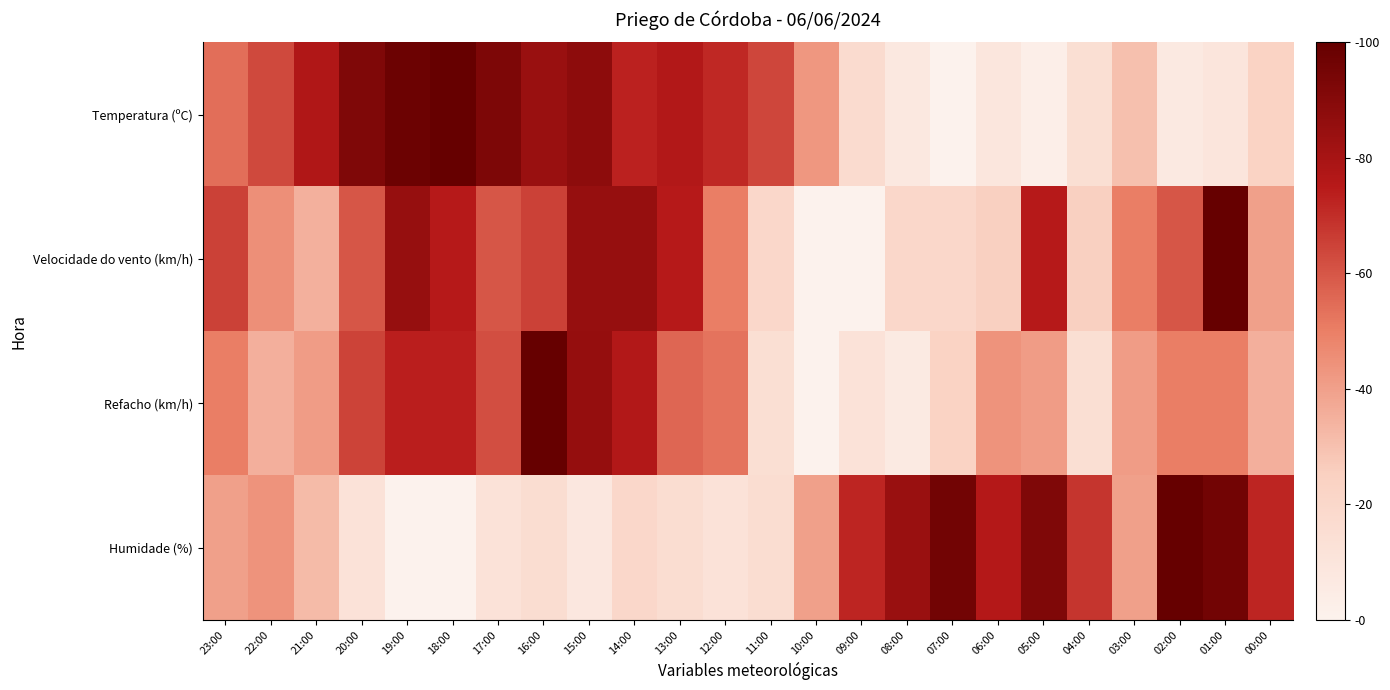

How many categories are shown in the chart?

24